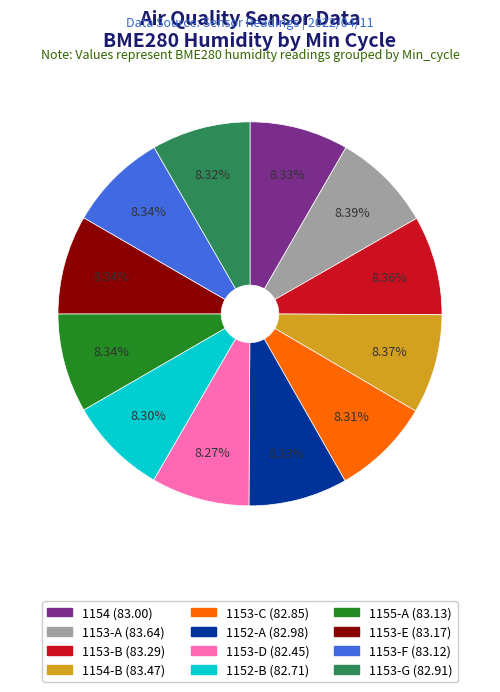

How many slices are in this pie chart?

12